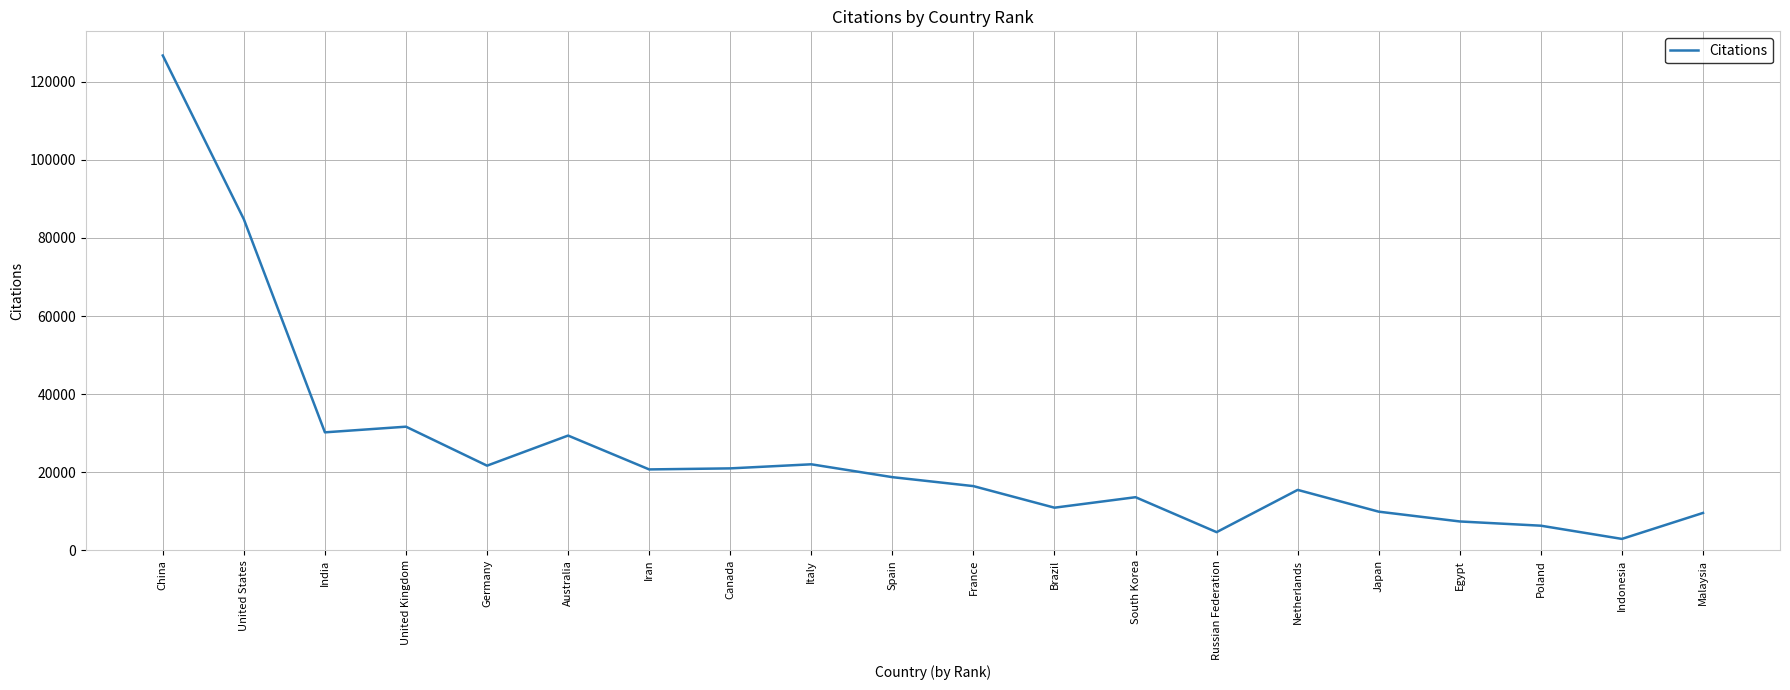

At which category does the data reach its first local peak?

United Kingdom